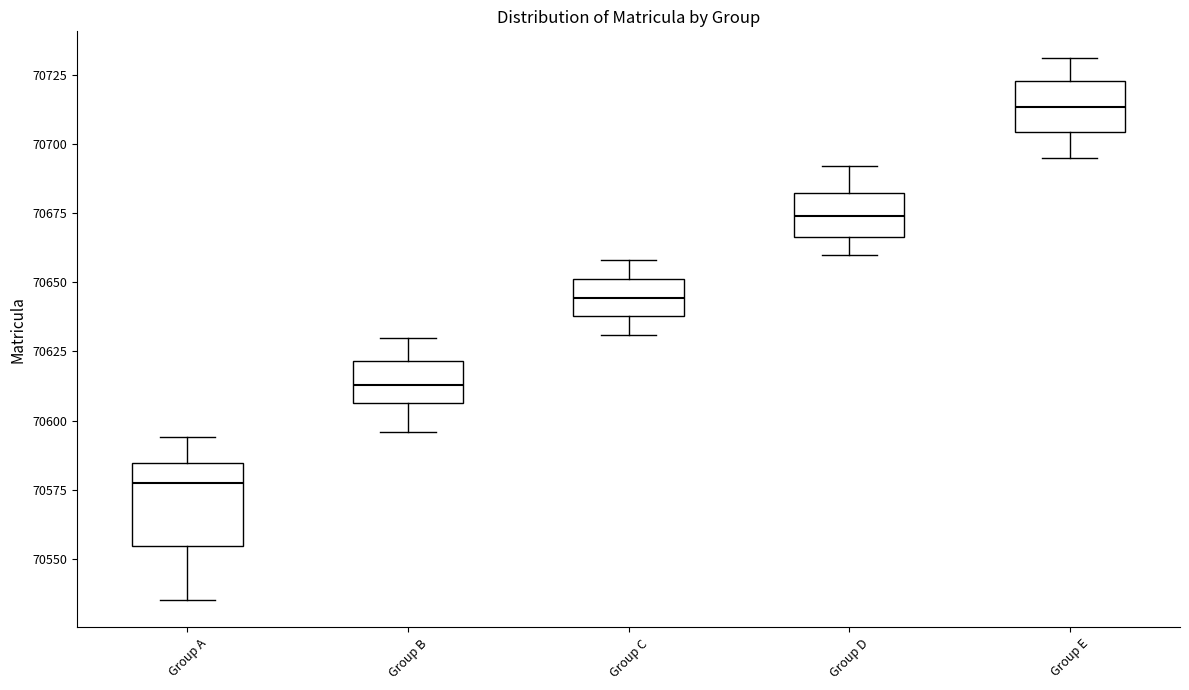

Reading left to right, read every box against the y-axis: the position of its median line, the range the box covers, and the ends of its whiskers. The values are not printed on the chart, so give them approximately, as read against the axis.

Group A: median 70580, box 70555 to 70585, whiskers 70535 to 70595
Group B: median 70615, box 70605 to 70620, whiskers 70595 to 70630
Group C: median 70645, box 70640 to 70650, whiskers 70630 to 70660
Group D: median 70675, box 70665 to 70680, whiskers 70660 to 70690
Group E: median 70715, box 70705 to 70725, whiskers 70695 to 70730